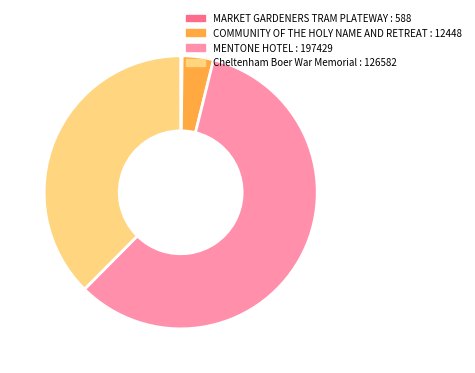

Between Cheltenham Boer War Memorial and COMMUNITY OF THE HOLY NAME AND RETREAT, which is larger?

Cheltenham Boer War Memorial